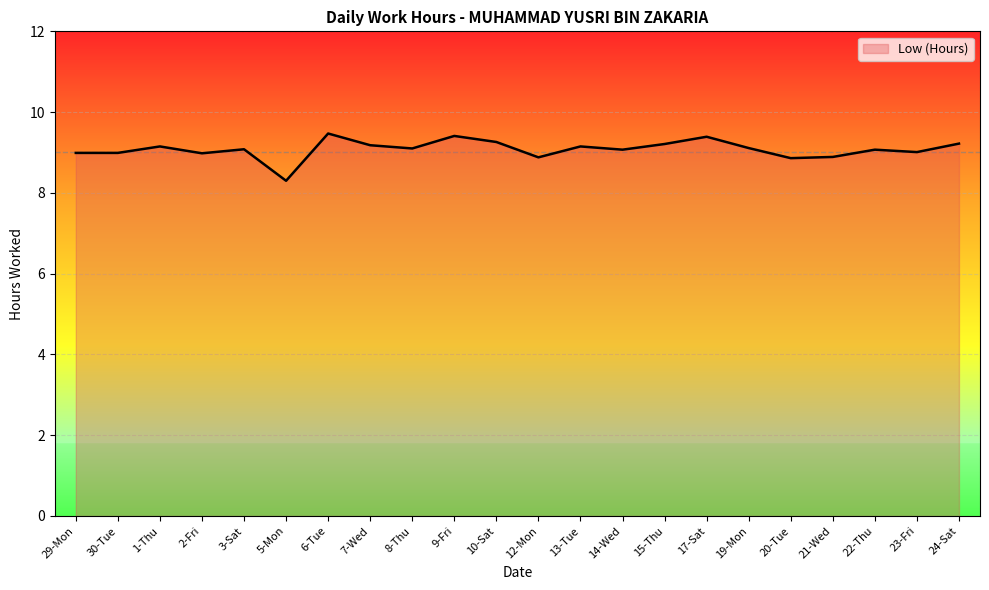

Count the number of categories in the chart.

22